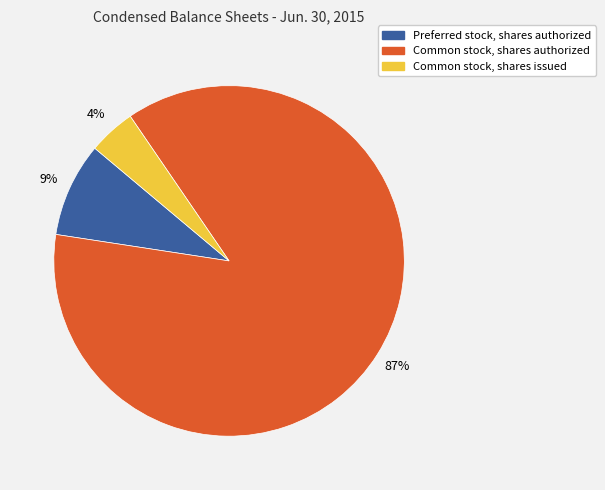

What is the largest slice in the pie chart?

Common stock, shares authorized